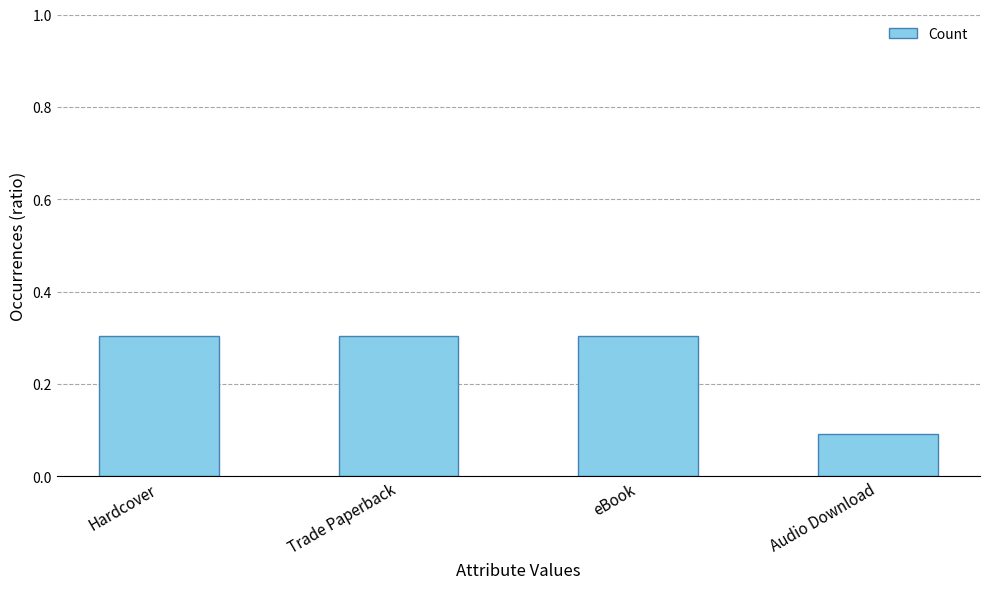

Between eBook and Audio Download, which is larger?

eBook